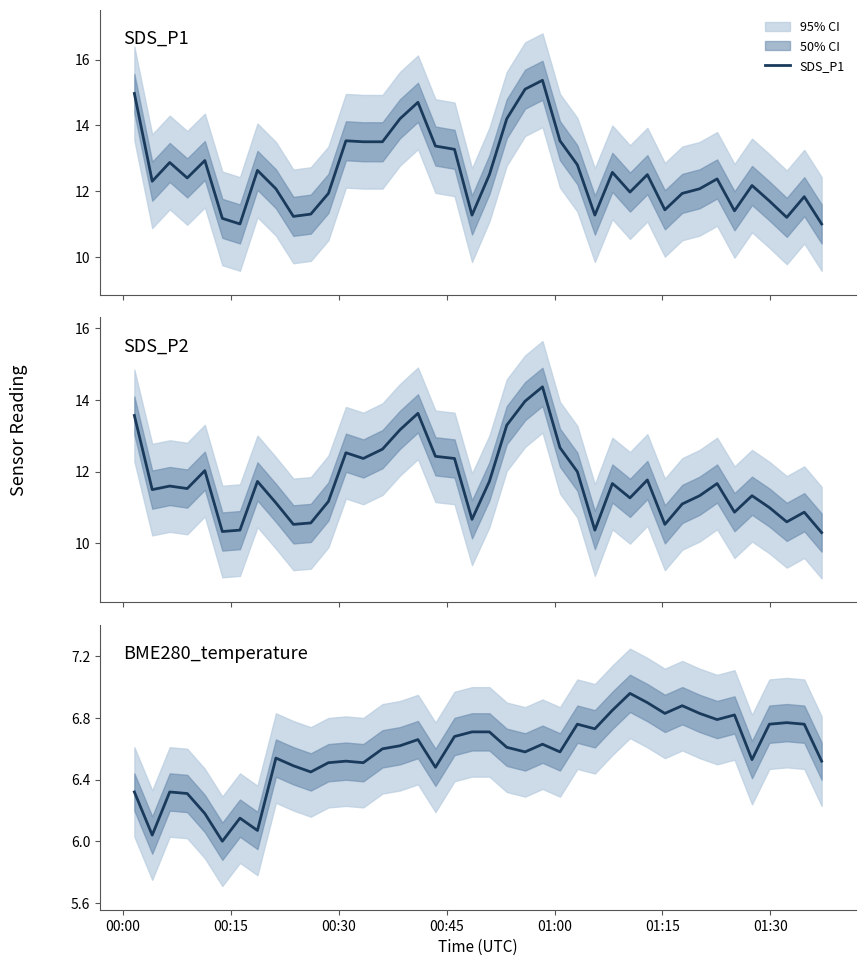

Reading right to left, extract all data points from this chart.

SDS_P1: 11.0	11.8	11.2	11.7	12.2	11.4	12.4	12.1	11.9	11.4	12.5	12.0	12.6	11.3	12.8	13.5	15.4	15.1	14.2	12.5	11.3	13.3	13.4	14.7	14.2	13.5	13.5	13.5	11.9	11.3	11.2	12.1	12.6	11.0	11.2	12.9	12.4	12.9	12.3	15.0
SDS_P2: 10.3	10.9	10.6	11.0	11.3	10.9	11.7	11.3	11.1	10.5	11.8	11.3	11.7	10.4	12.0	12.7	14.4	14.0	13.3	11.7	10.7	12.4	12.4	13.6	13.2	12.6	12.4	12.5	11.2	10.6	10.5	11.1	11.7	10.4	10.3	12.0	11.5	11.6	11.5	13.6
BME280_temperature: 6.5	6.8	6.8	6.8	6.5	6.8	6.8	6.8	6.9	6.8	6.9	7.0	6.8	6.7	6.8	6.6	6.6	6.6	6.6	6.7	6.7	6.7	6.5	6.7	6.6	6.6	6.5	6.5	6.5	6.5	6.5	6.5	6.1	6.2	6.0	6.2	6.3	6.3	6.0	6.3